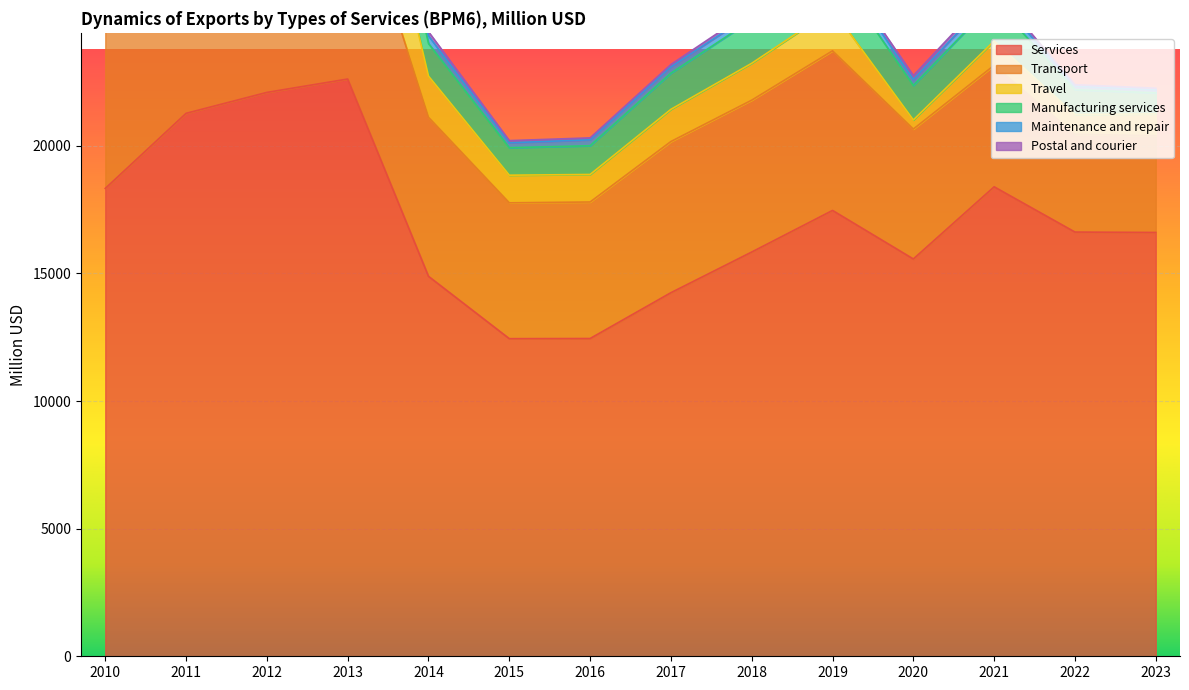

True or false: Travel and Transport cross at least once.

False